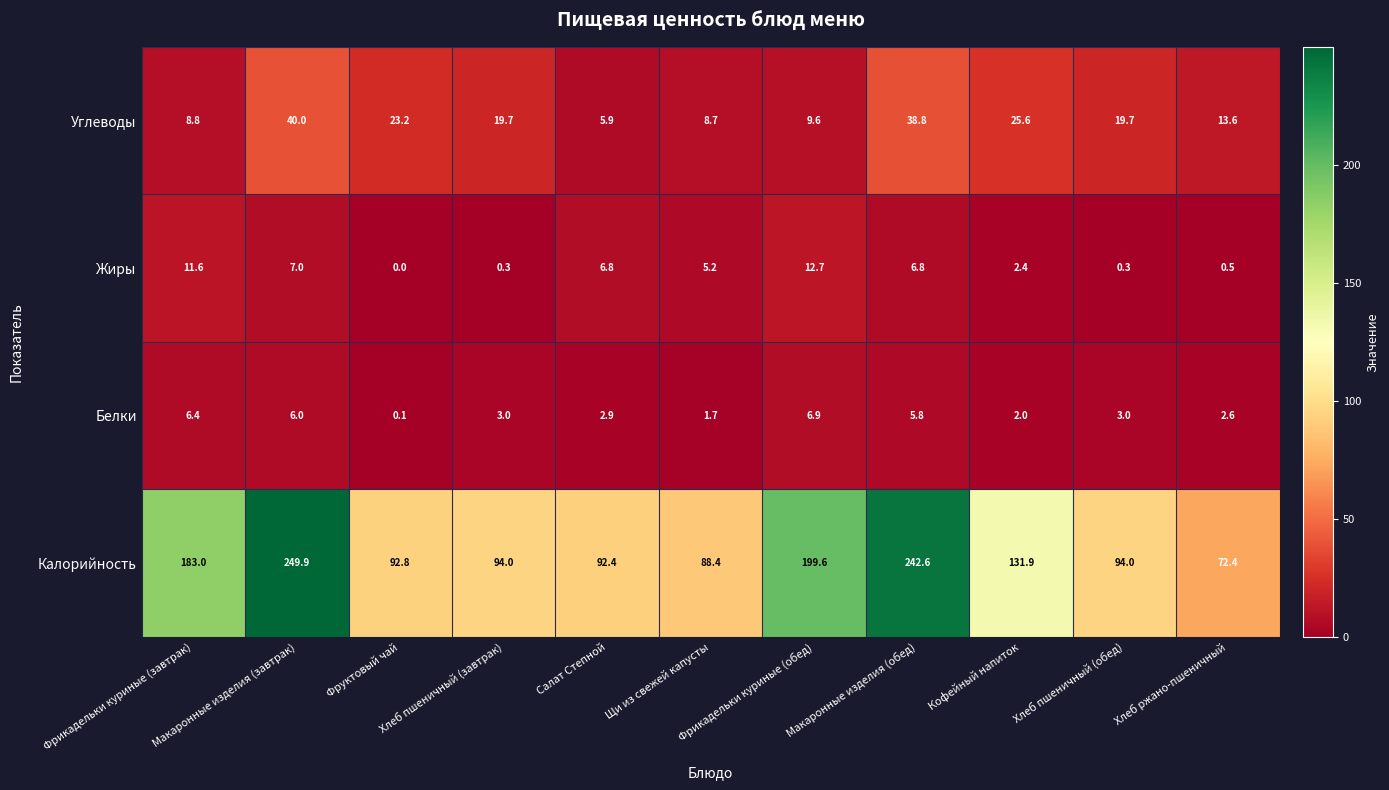

What is the greatest value displayed?

249.9